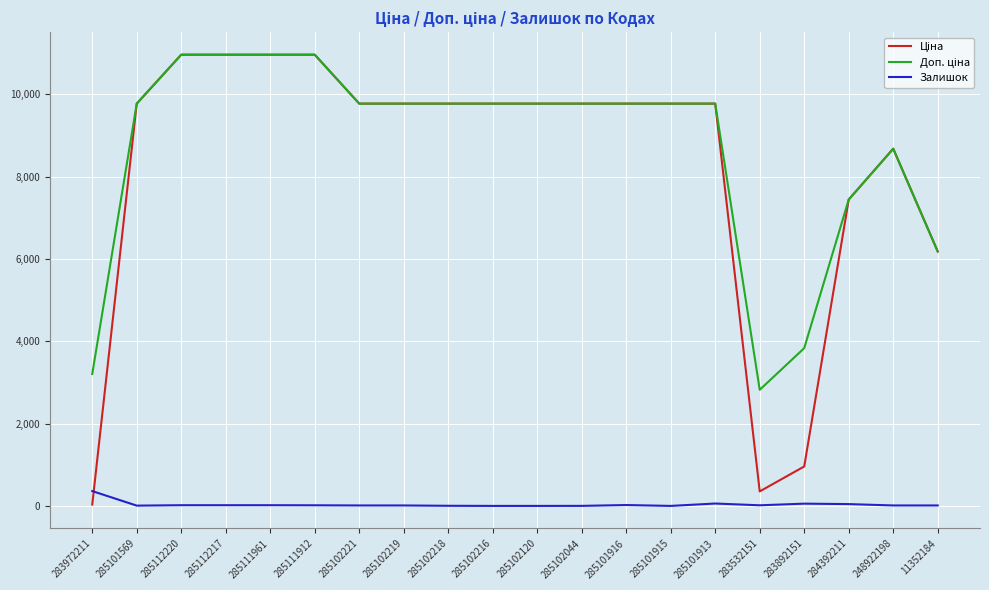

What position from the left is 284392211?

18